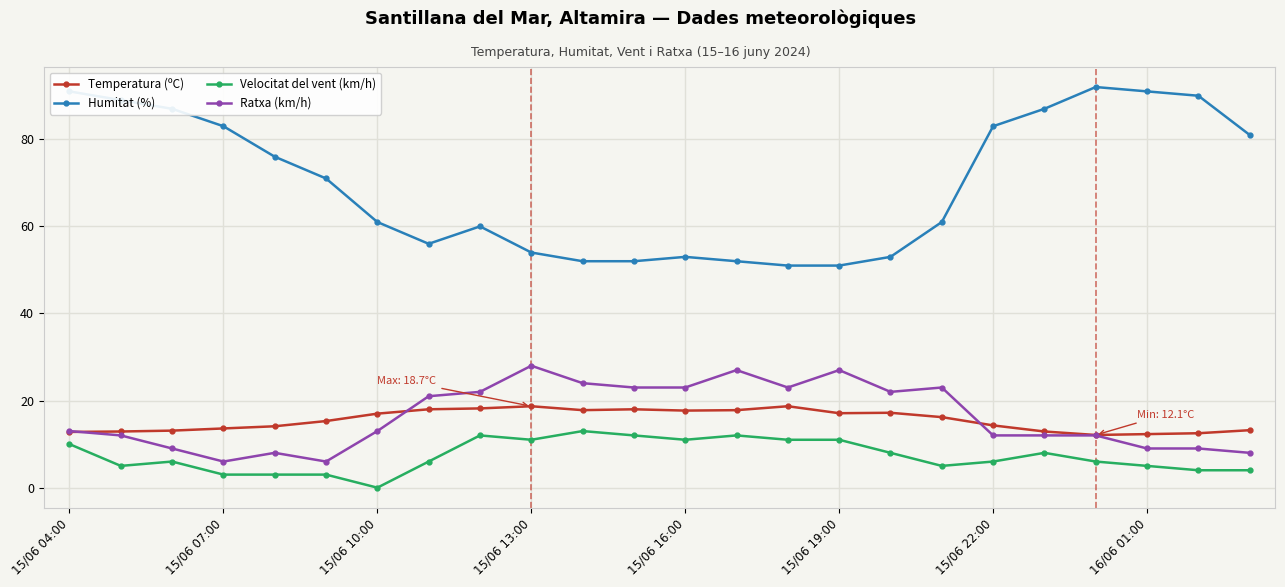

Which series has the widest spread of values?

Humitat (%)